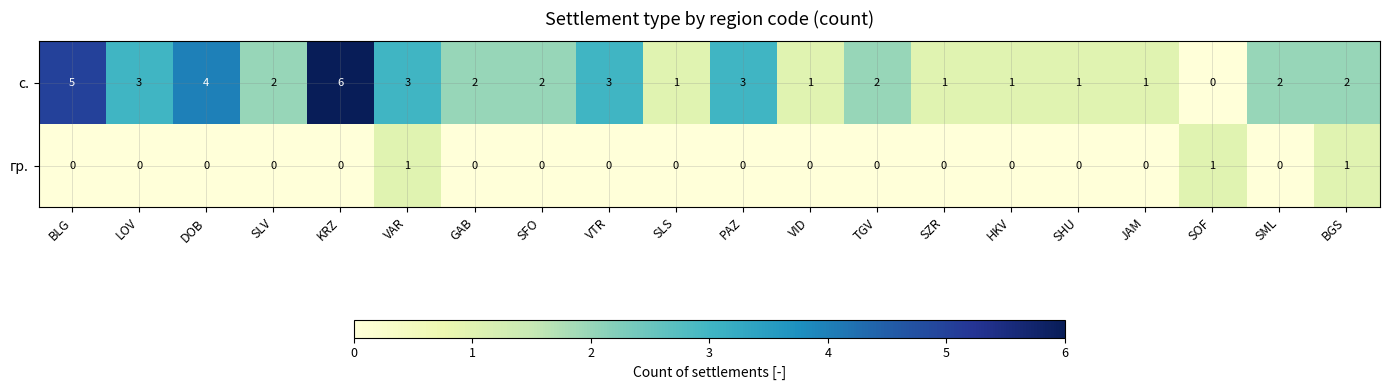

Rank the series by their maximum value, from highest to lowest.

с., гр.